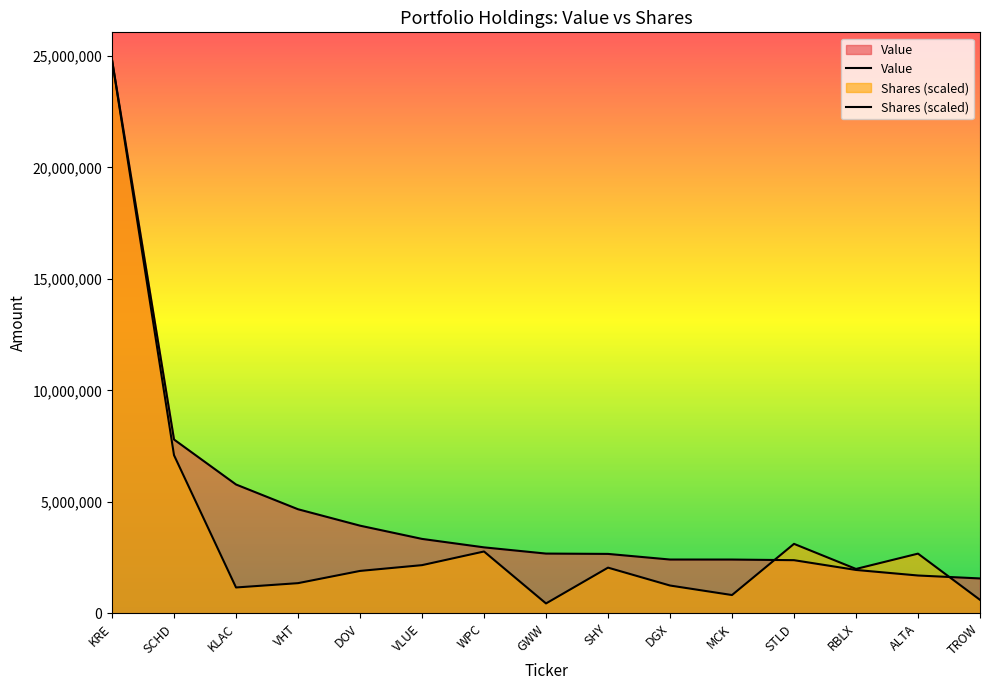

Reading left to right, what are all the values shown in this chart?

Value: 24815000.0	7795000.0	5778000.0	4668000.0	3932000.0	3338000.0	2959000.0	2680000.0	2665000.0	2413000.0	2412000.0	2384000.0	1946000.0	1697000.0	1565000.0
Shares (scaled): 24815000.0	7091857.5	1160105.8	1353689.0	1902064.1	2161192.2	2773785.4	443423.5	2049473.9	1247477.0	820506.0	3115906.1	1990894.7	2677723.5	604897.6